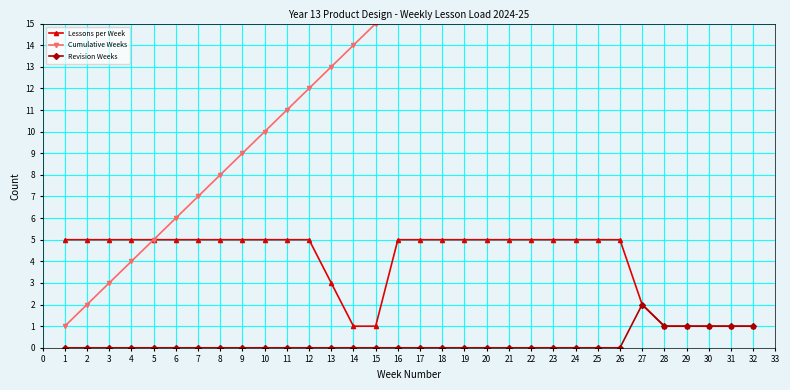

How many Revision Weeks values are between 0 and 1?

31